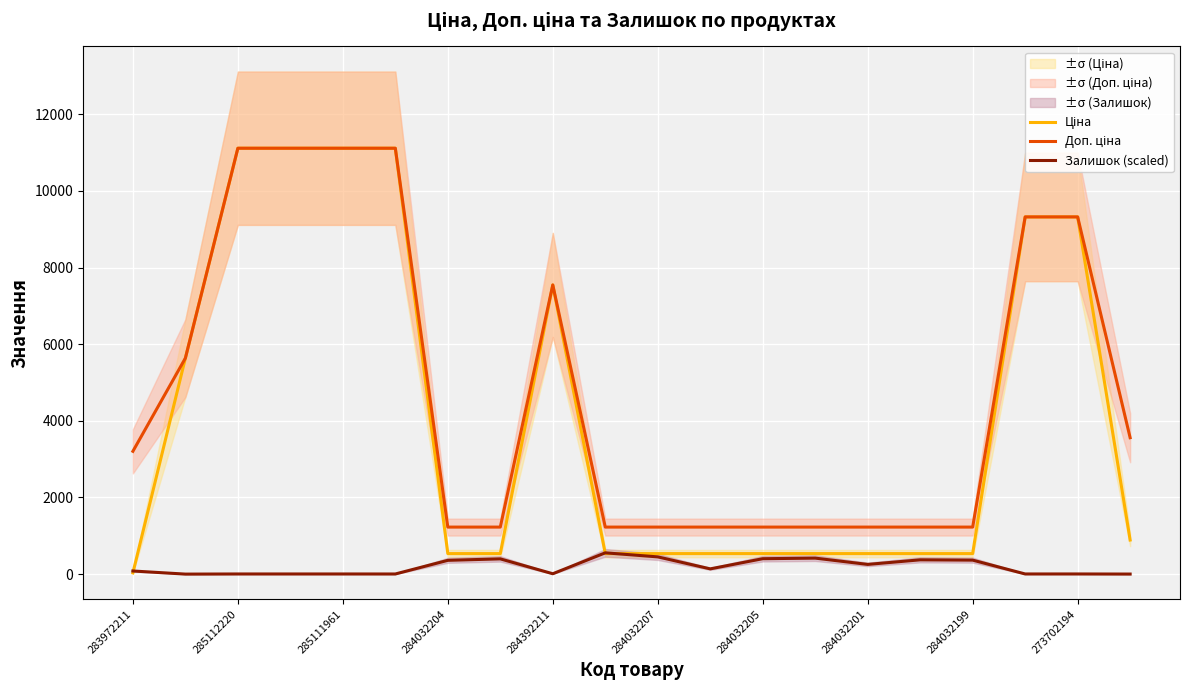

What is the highest value of the Залишок (scaled) series?

555.7